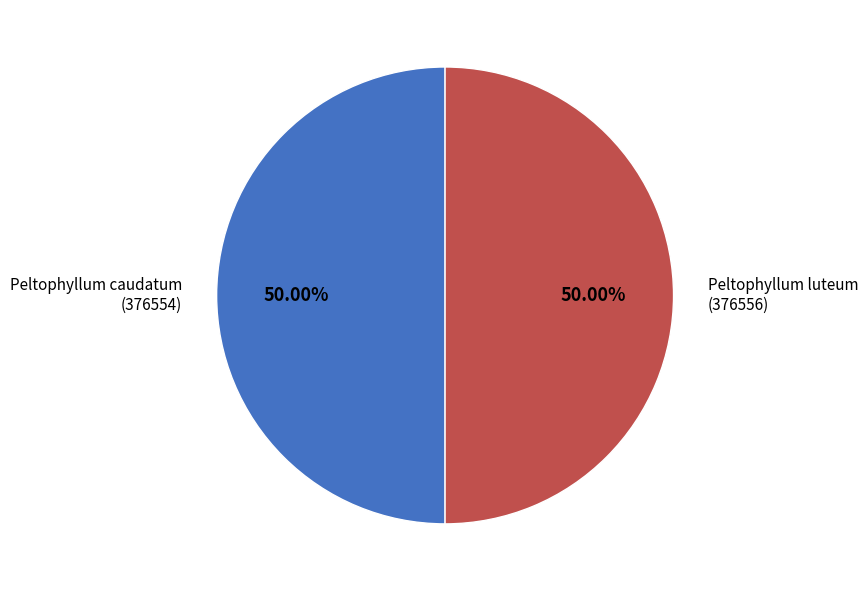

Approximately how many times larger is the value at Peltophyllum caudatum (376554) compared to Peltophyllum luteum (376556)?

1.0